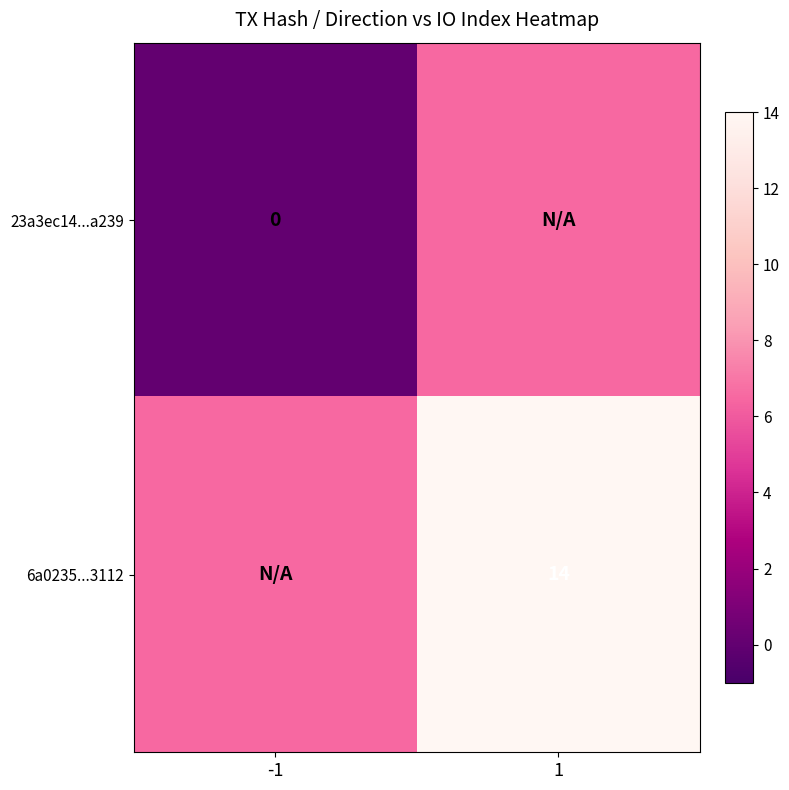

True or false: 6a0235...3112 has a value of 14.0 at 1.

True